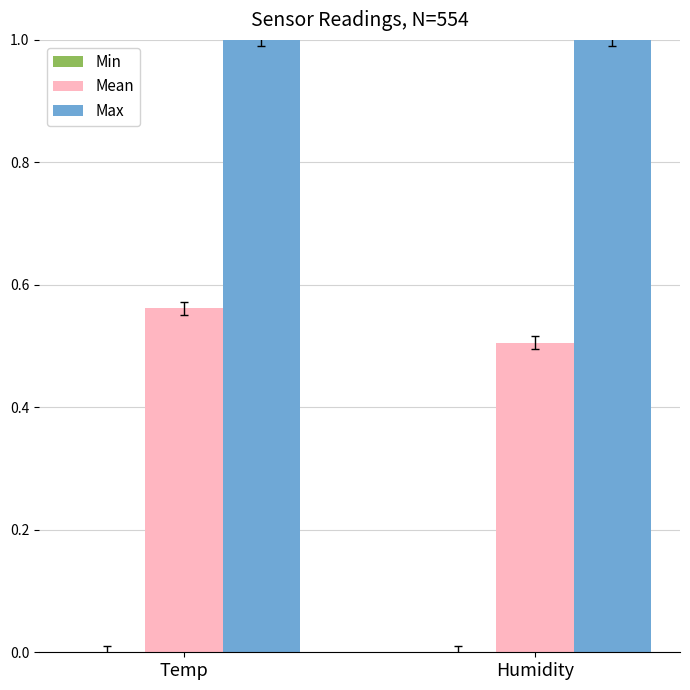

What is the spread (max minus min) of values at Temp?

0.4